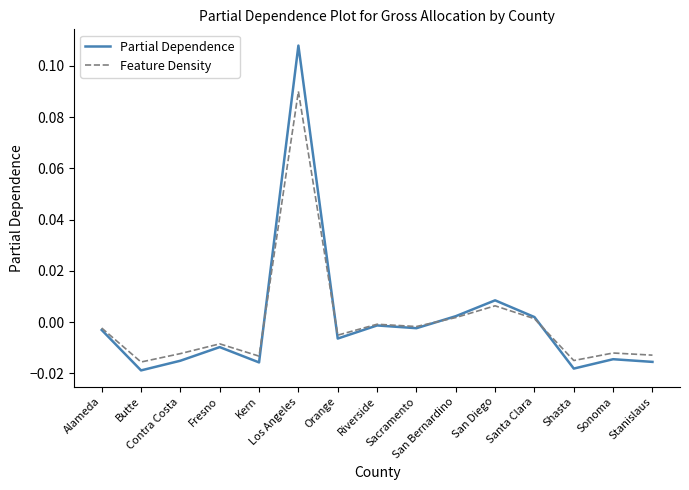

Rank the series by their maximum value, from lowest to highest.

Feature Density, Partial Dependence